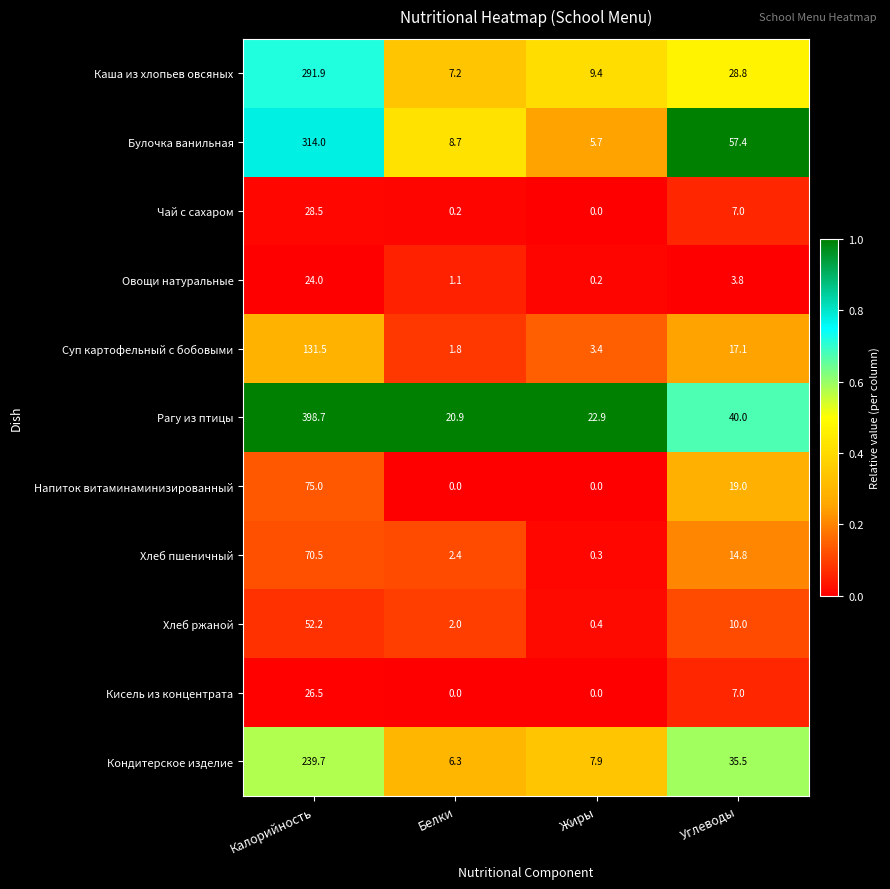

At which category does the chart reach its peak across all series?

Калорийность